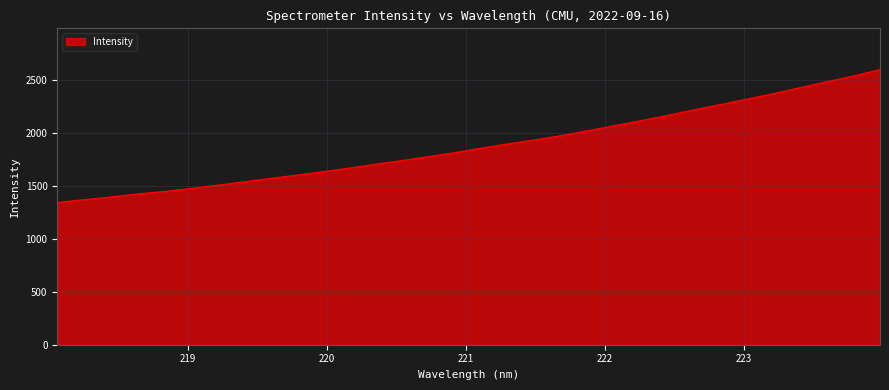

What is the difference between the maximum and minimum values?

1253.1